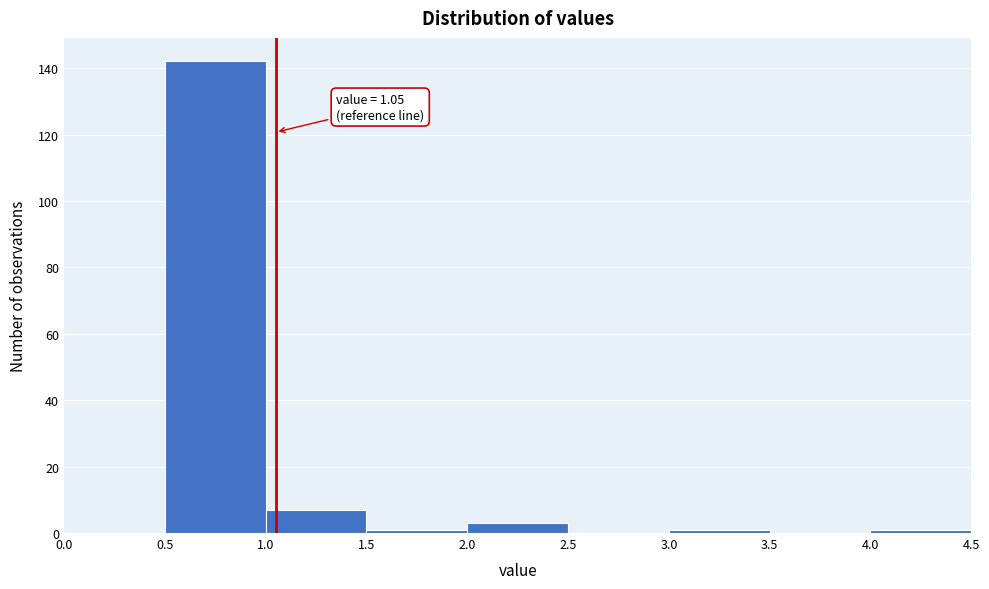

Over which range of the x-axis is the bar tallest?

0.5 to 1.0